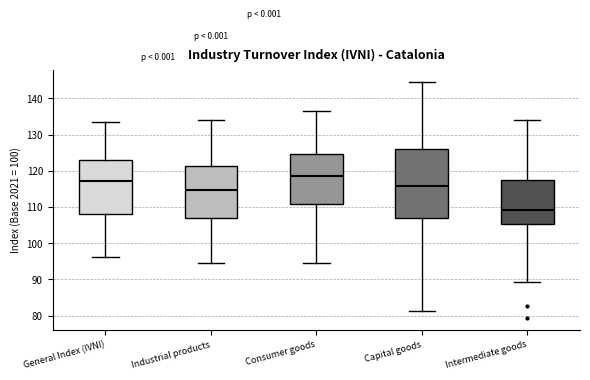

Where does the lower whisker of the box for Intermediate goods end on the y-axis? The values are not printed on the chart, so give them approximately, as read against the axis.

89